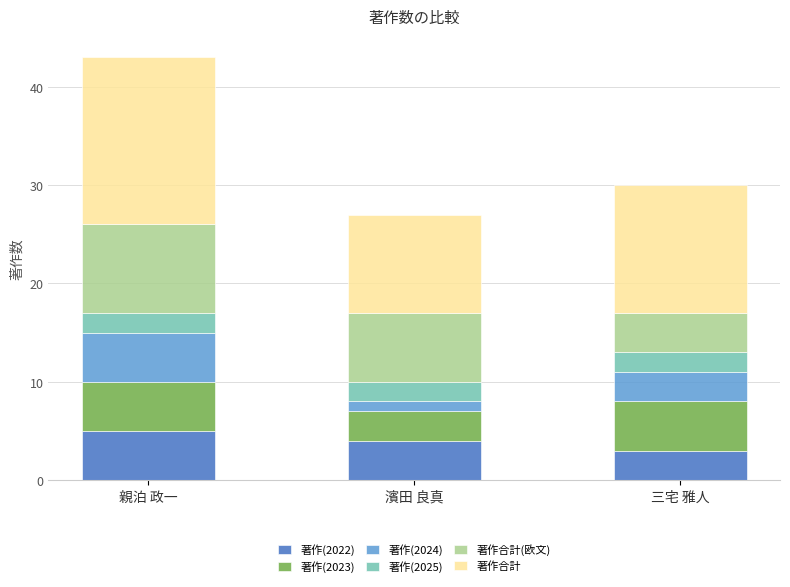

Count the number of categories in the chart.

3